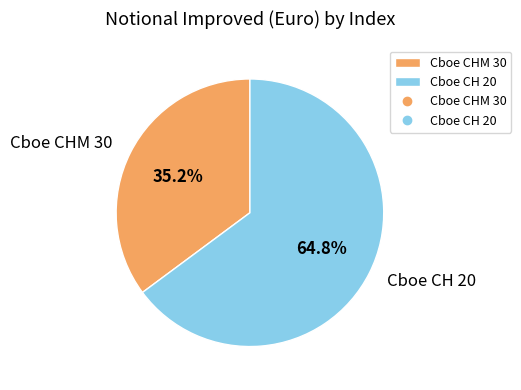

How many segments does this pie chart have?

2